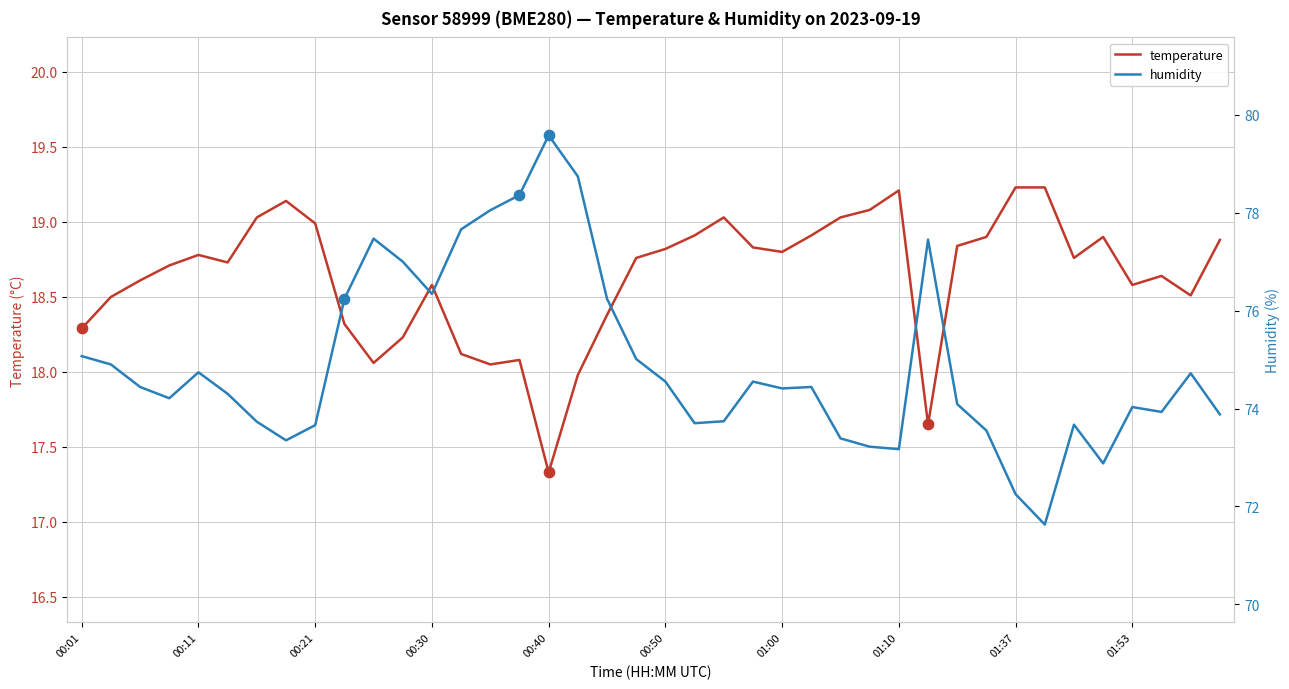

What is the highest value of the temperature series?

19.2